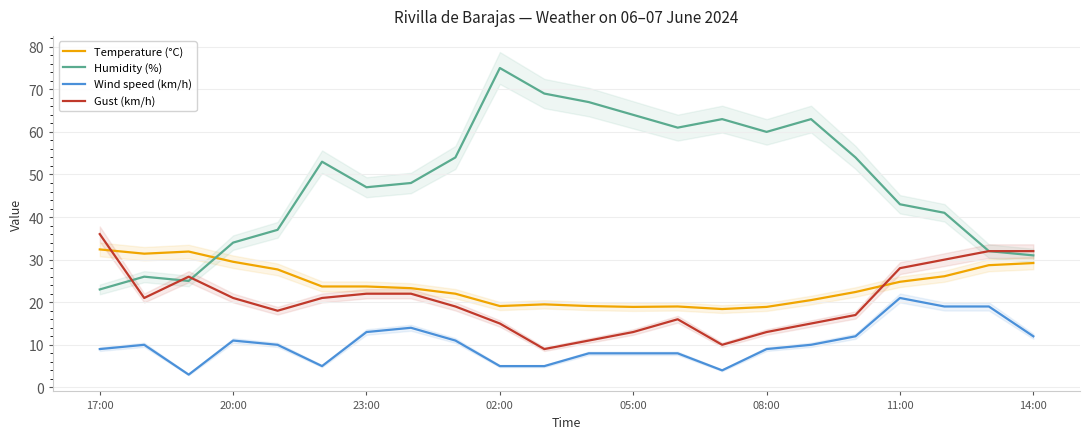

Which category has the highest value in the Gust (km/h) series?

17:00